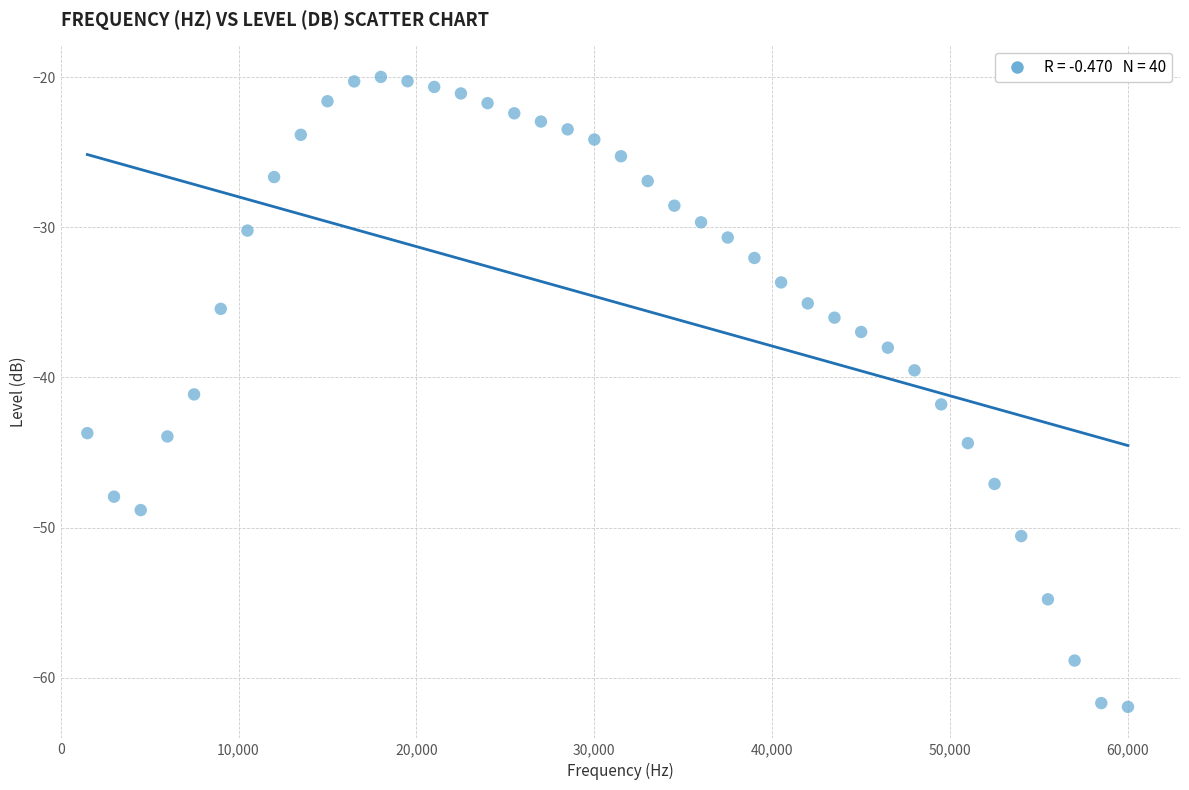

What Y value in the scatter plot is closest to -40?

-39.5